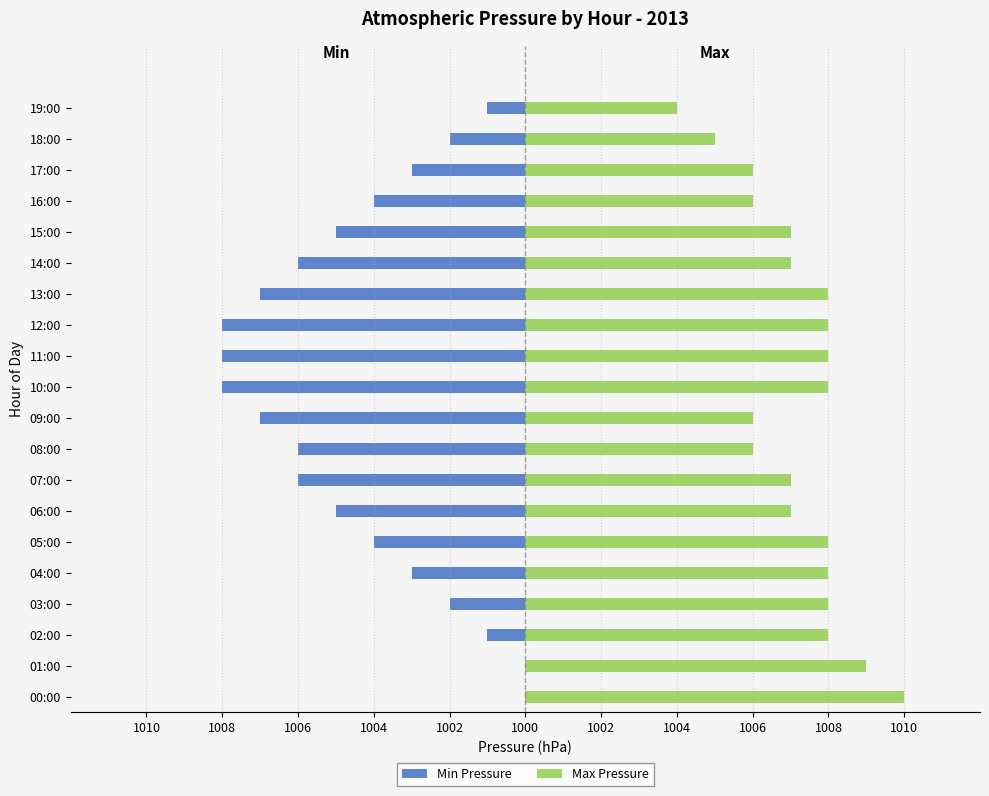

Which series changed the most between 17:00 and 19:00?

Min Pressure